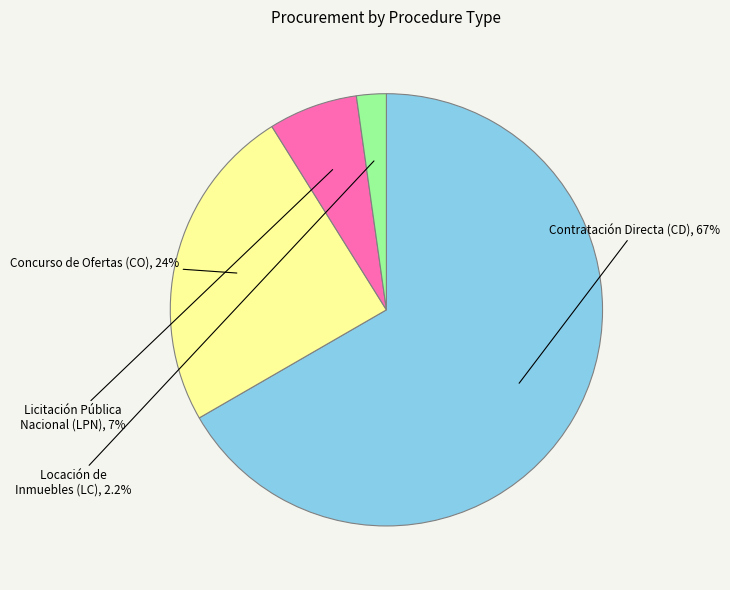

To the nearest percent, what is the combined percentage of Licitación Pública Nacional (LPN) and Locación de Inmuebles (LC)?

9%